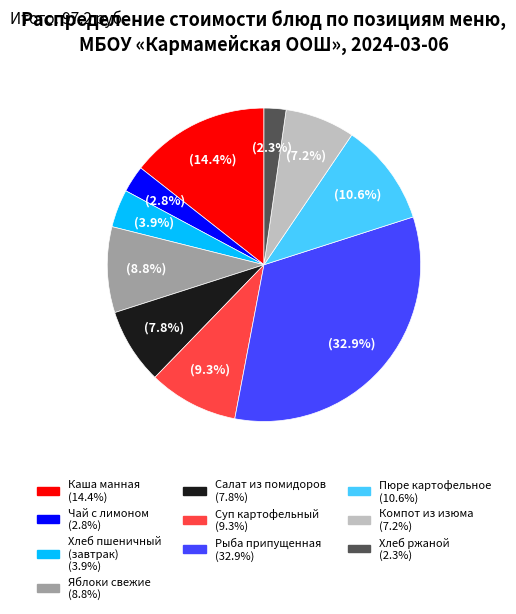

Is there a majority slice in this chart?

No